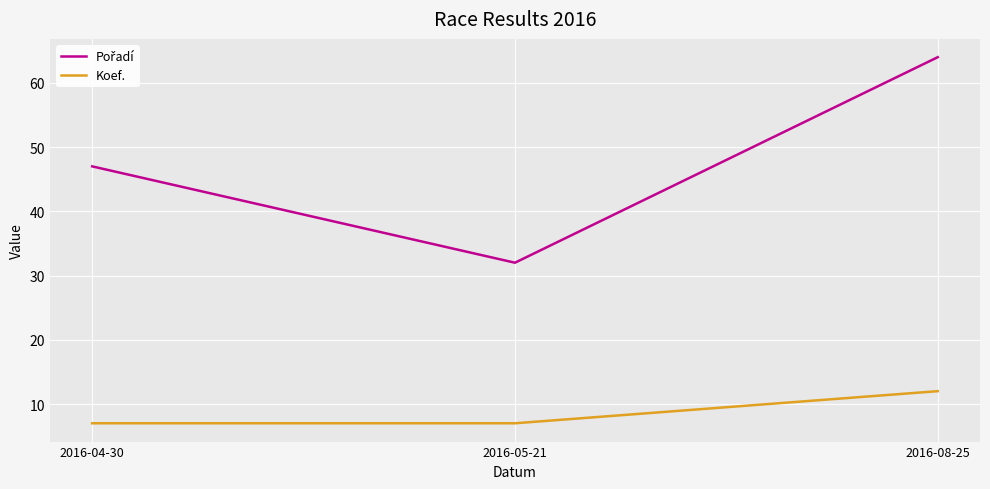

The Koef. series shows 12 at 2016-08-25. True or false?

True